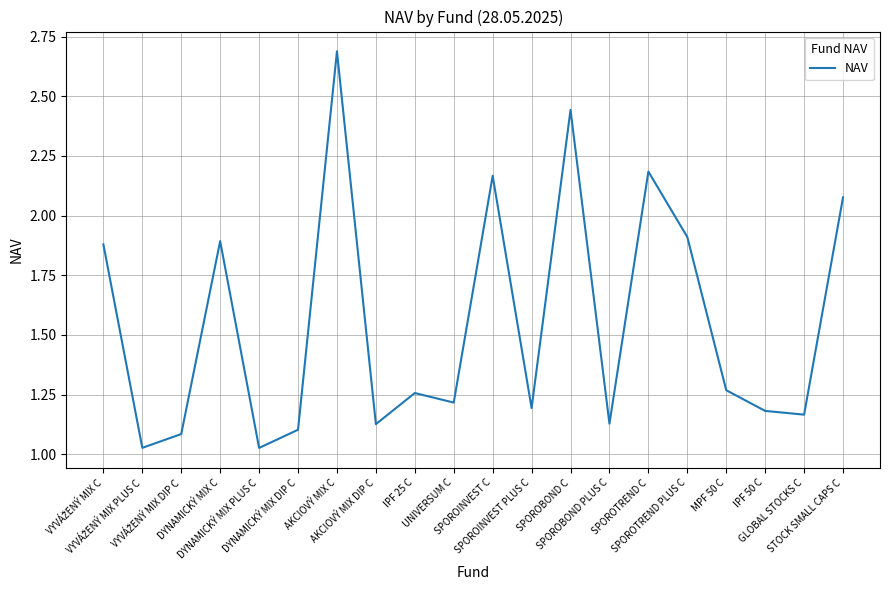

What is the maximum value shown in the chart?

2.7